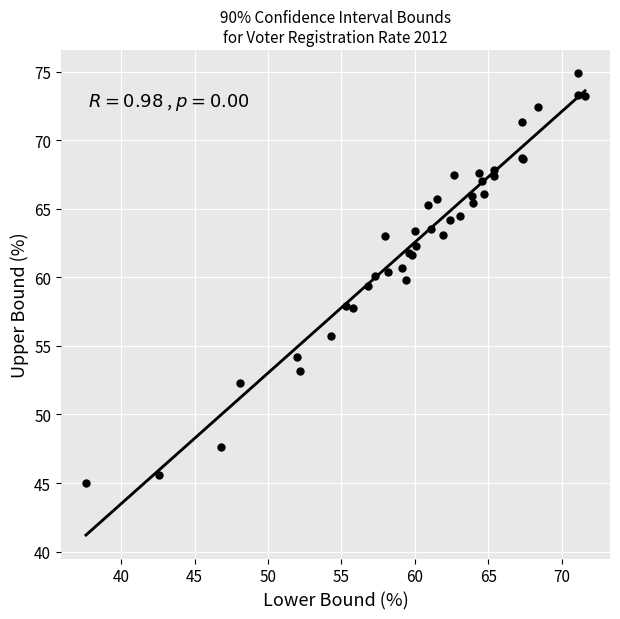

What Y value in the scatter plot is closest to 59?

59.4